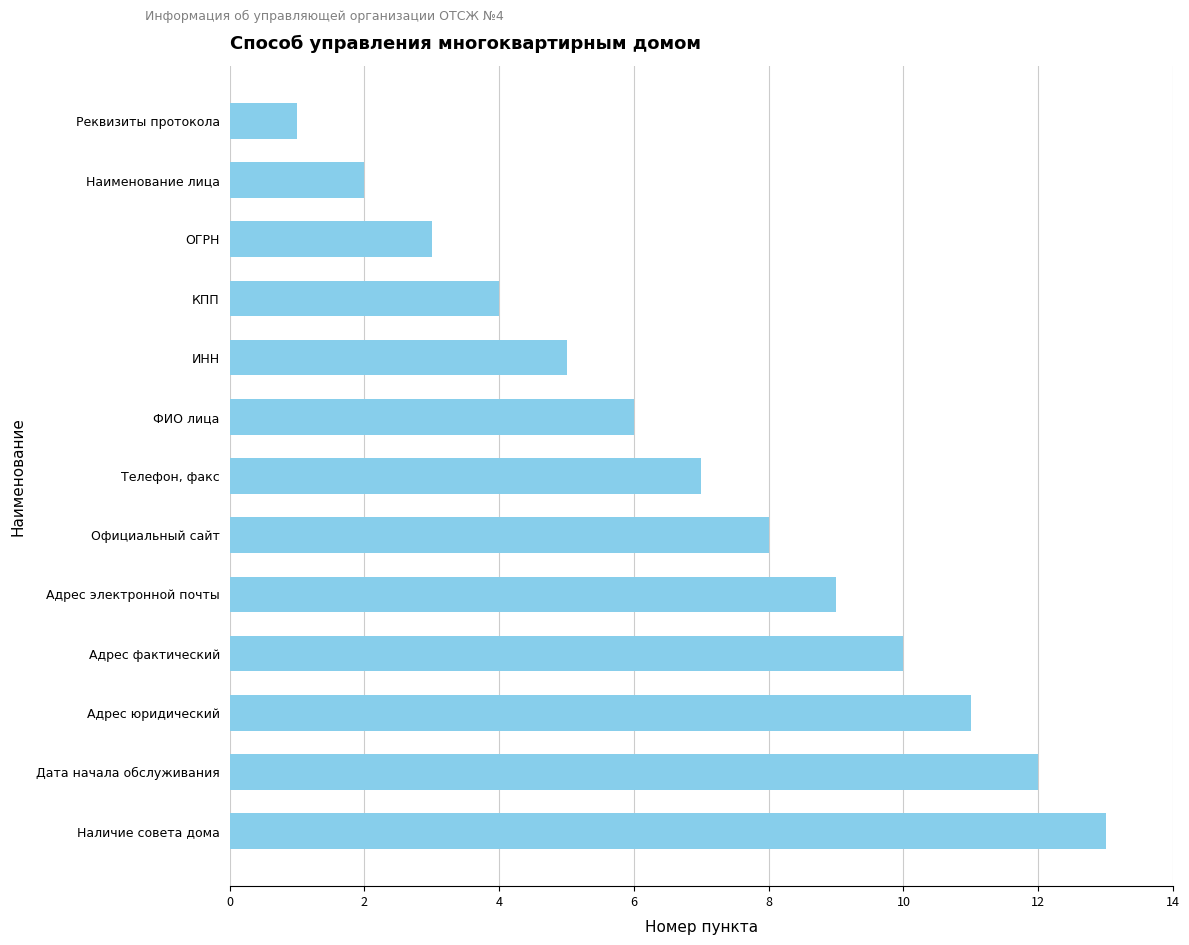

What position from the bottom is Адрес юридический?

3